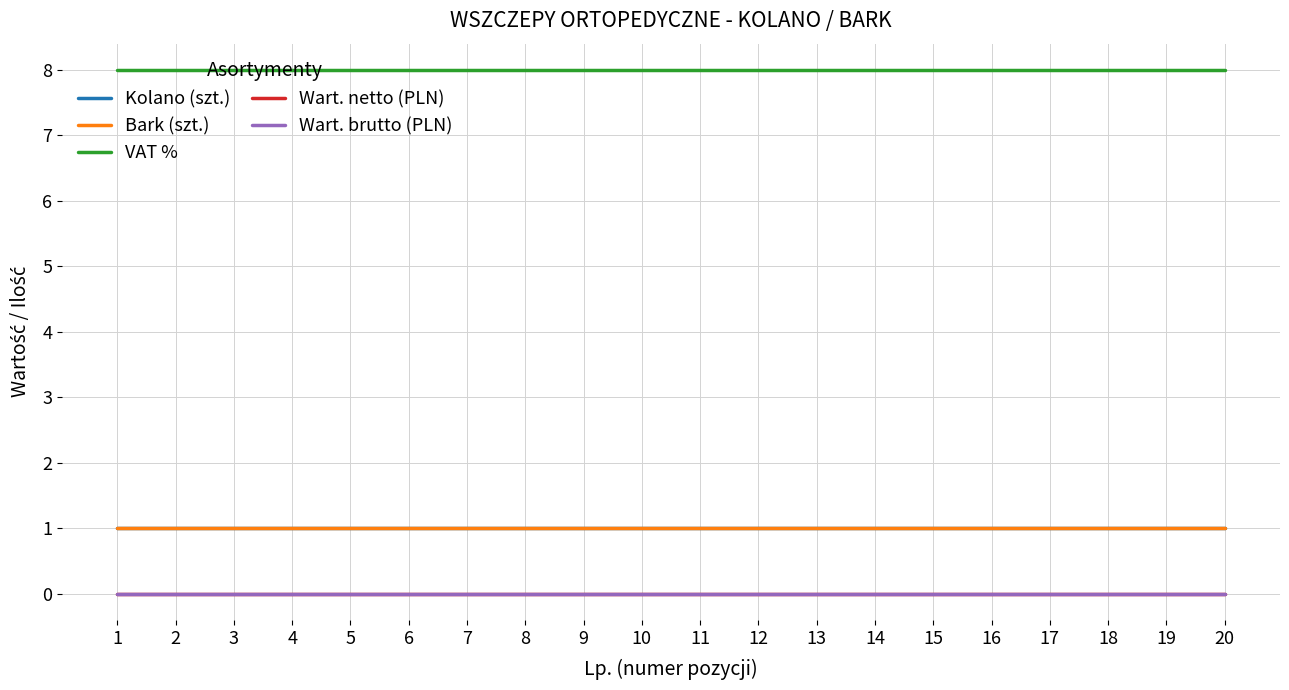

True or false: Bark (szt.) and Wart. brutto (PLN) cross at least once.

False